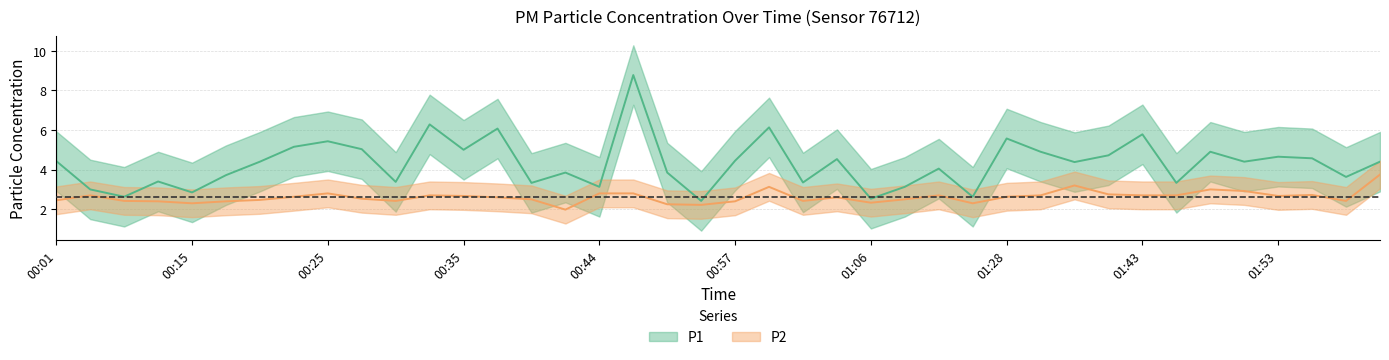

Reading right to left, what are all the values shown in this chart?

P1: 02:01=4.4	01:58=3.6	01:56=4.6	01:53=4.7	01:51=4.4	01:48=4.9	01:46=3.3	01:43=5.8	01:41=4.7	01:35=4.4	01:33=4.9	01:28=5.6	01:20=2.6	01:11=4.0	01:09=3.1	01:06=2.5	01:04=4.5	01:01=3.4	00:59=6.1	00:57=4.5	00:52=2.4	00:49=3.9	00:47=8.8	00:44=3.1	00:42=3.9	00:40=3.3	00:37=6.1	00:35=5.0	00:32=6.3	00:30=3.4	00:27=5.0	00:25=5.4	00:23=5.2	00:20=4.4	00:18=3.7	00:15=2.9	00:13=3.4	00:10=2.6	00:06=3.0	00:01=4.4
P2: 02:01=3.8	01:58=2.4	01:56=2.7	01:53=2.7	01:51=2.9	01:48=3.0	01:46=2.7	01:43=2.7	01:41=2.8	01:35=3.2	01:33=2.7	01:28=2.6	01:20=2.3	01:11=2.7	01:09=2.5	01:06=2.3	01:04=2.6	01:01=2.4	00:59=3.1	00:57=2.4	00:52=2.2	00:49=2.2	00:47=2.8	00:44=2.8	00:42=2.0	00:40=2.5	00:37=2.6	00:35=2.7	00:32=2.7	00:30=2.4	00:27=2.5	00:25=2.8	00:23=2.6	00:20=2.5	00:18=2.4	00:15=2.3	00:13=2.4	00:10=2.4	00:06=2.7	00:01=2.5